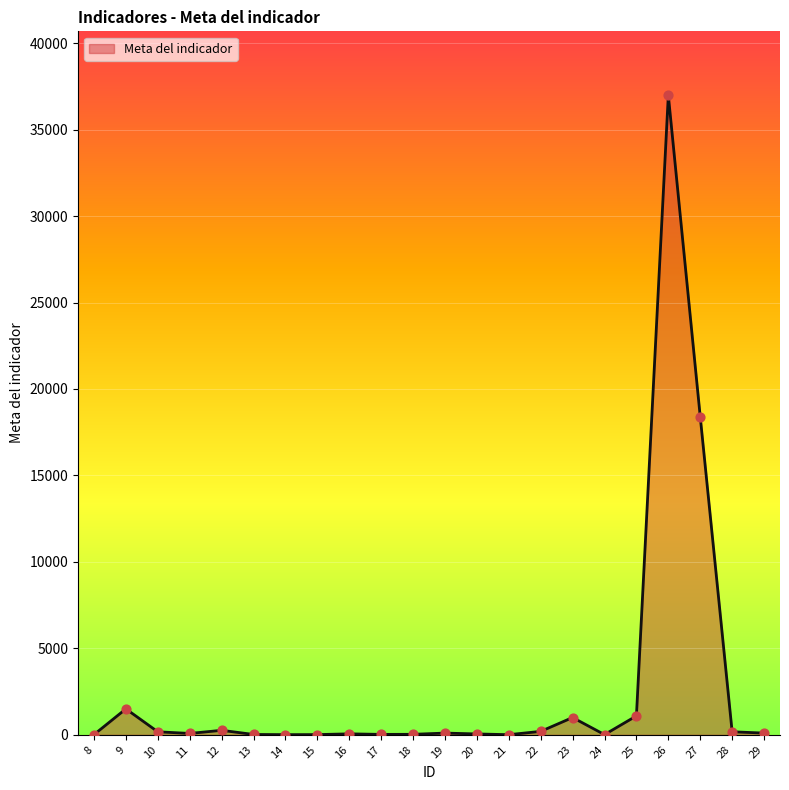

What is the change in value from 9 to 24?

-1489